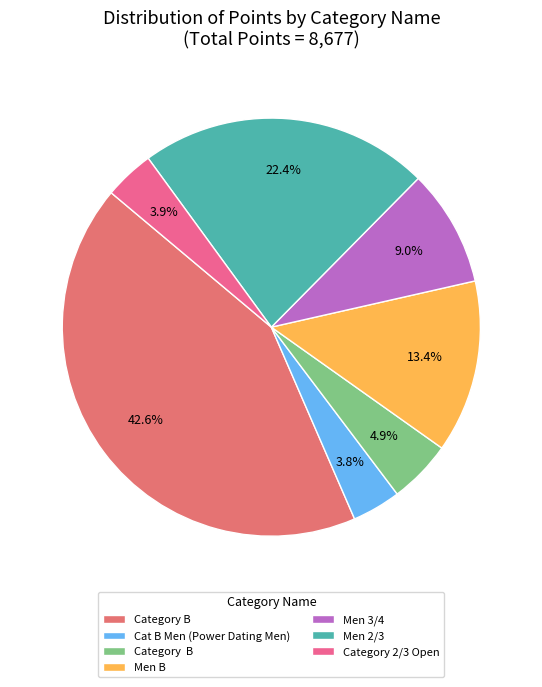

How many segments does this pie chart have?

7